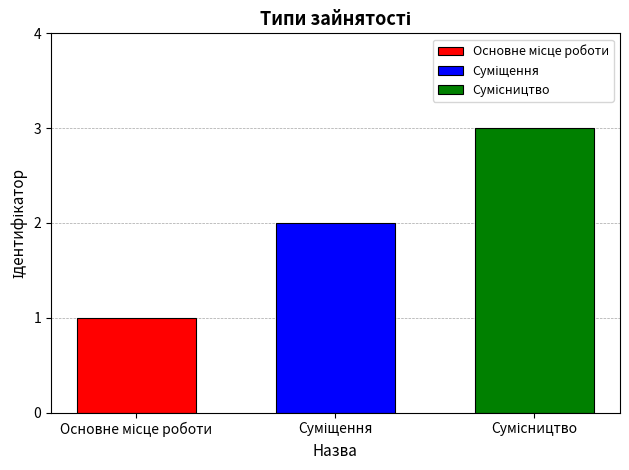

How many series are shown in this chart?

3